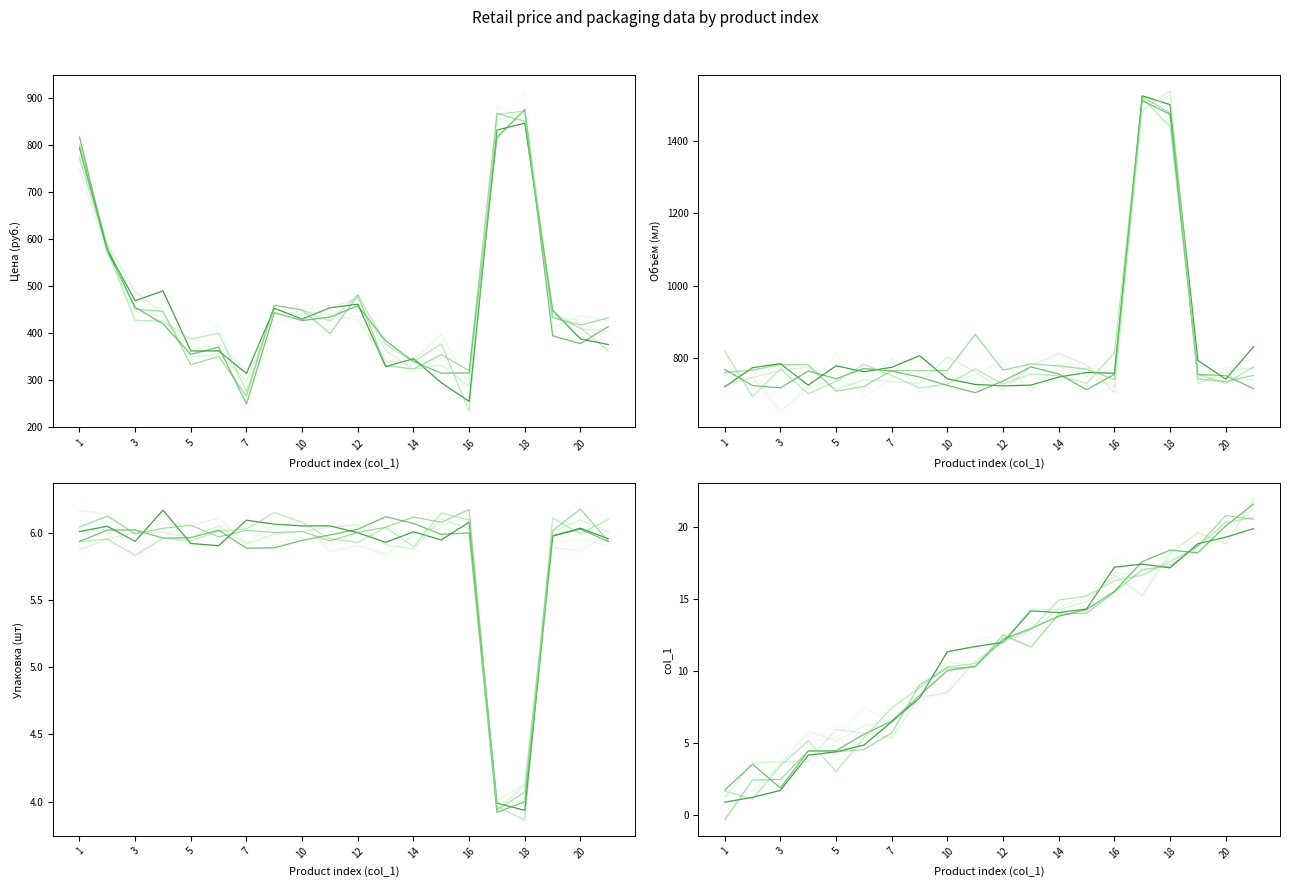

Is this an area chart (filled region under the line)?

No